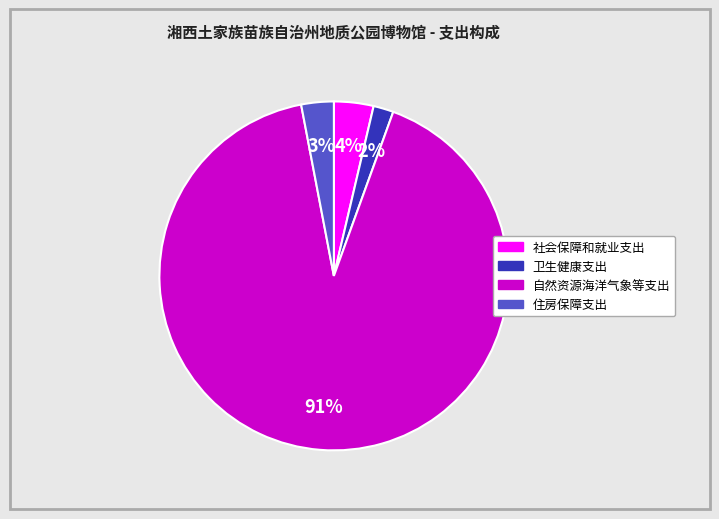

Count the number of slices in the pie.

4